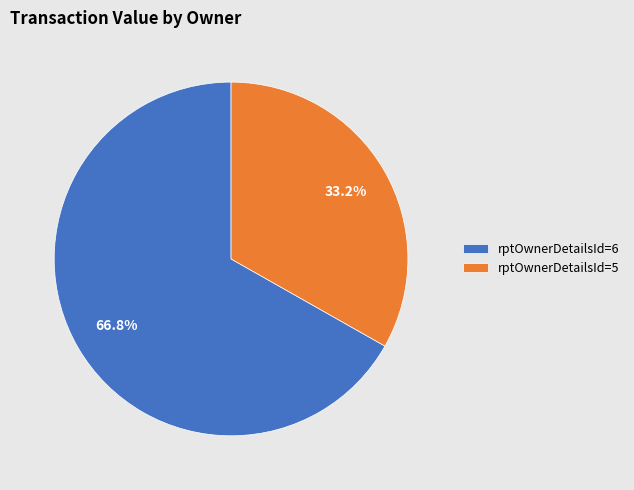

What is the largest slice in the pie chart?

rptOwnerDetailsId=6